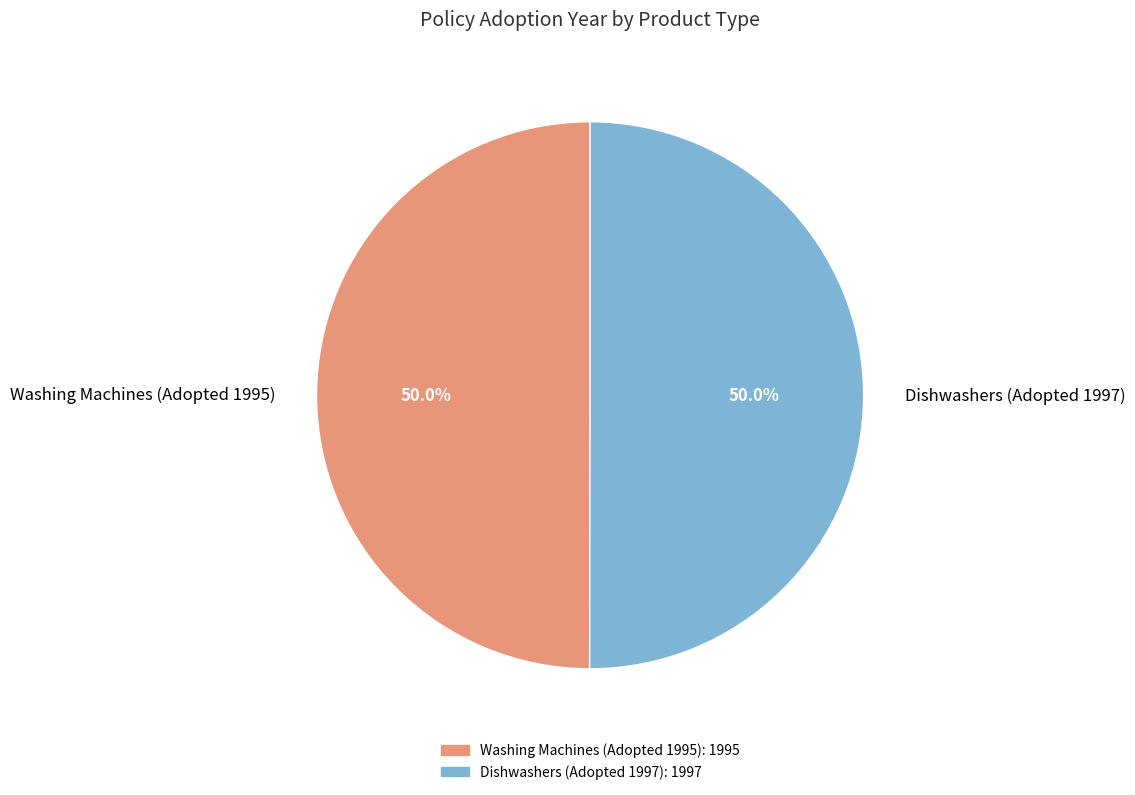

The Washing Machines (Adopted 1995) slice represents 55% of the pie. True or false?

False